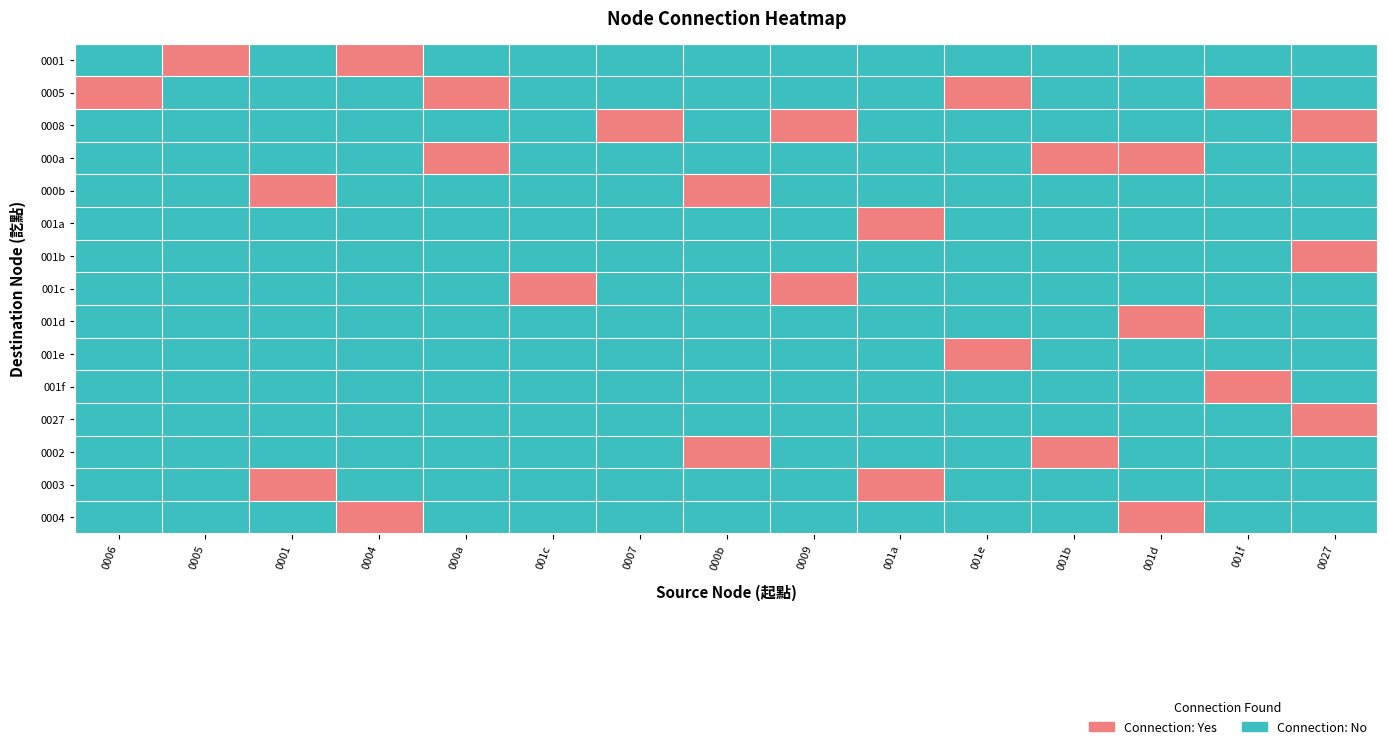

Which has a higher value, 0001 or 0007?

0001